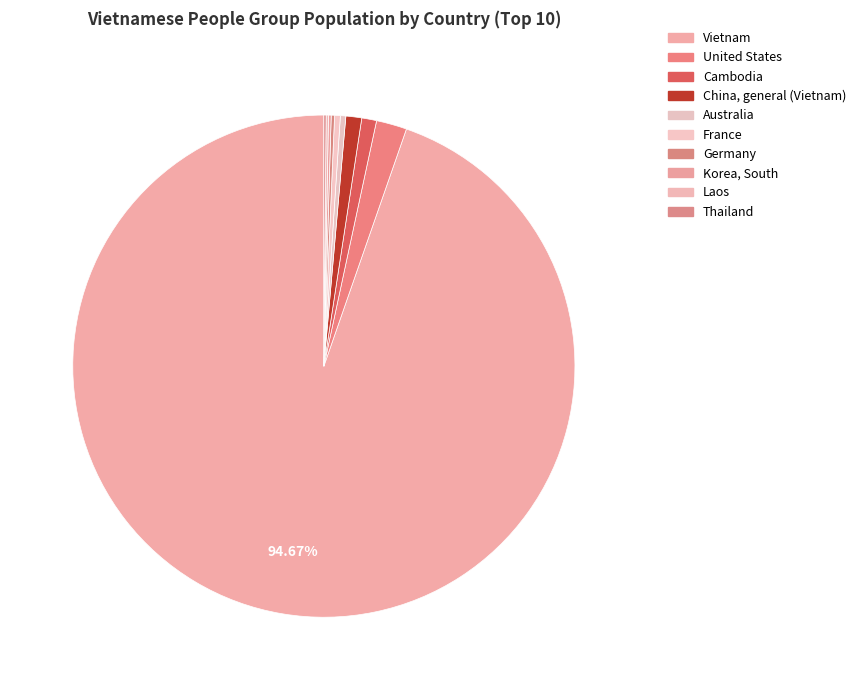

To the nearest percent, what is the combined percentage of China, general (Vietnam) and Vietnam?

96%